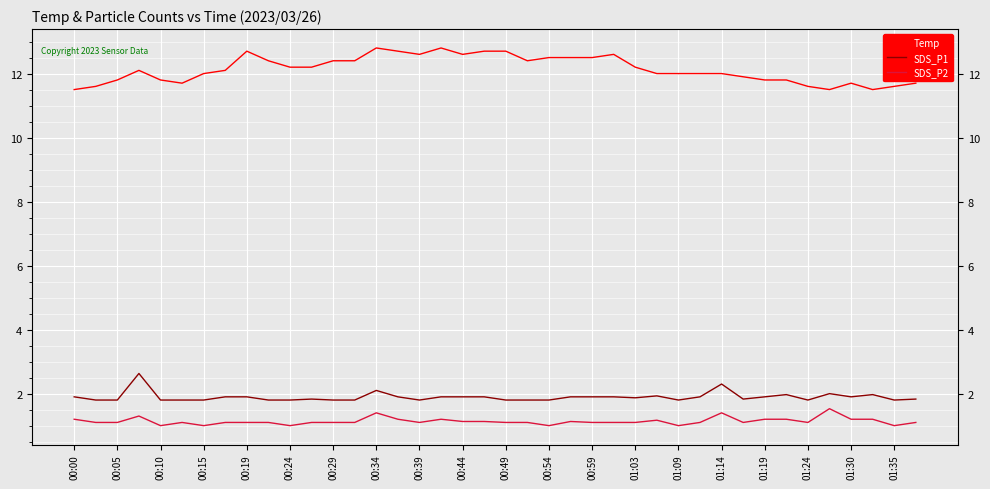

True or false: SDS_P1 and Temp cross at least once.

False